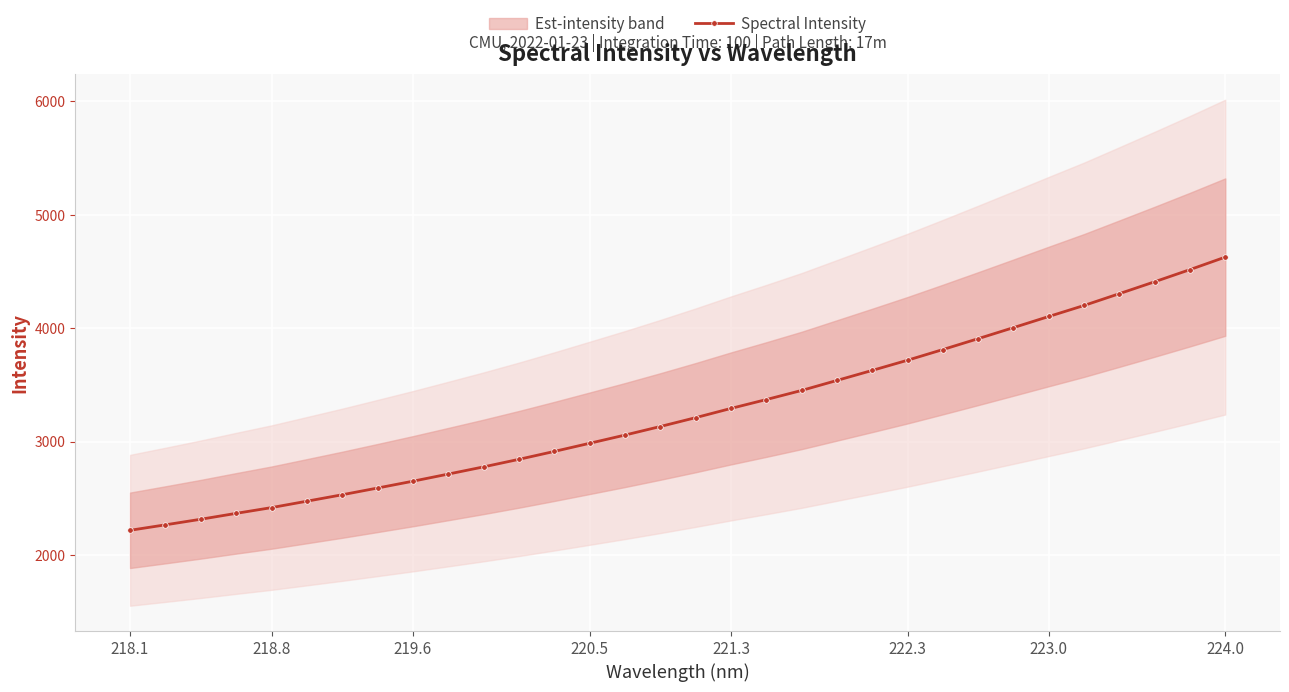

Is it true that Spectral Intensity equals 6091.3 at 222.3?

False